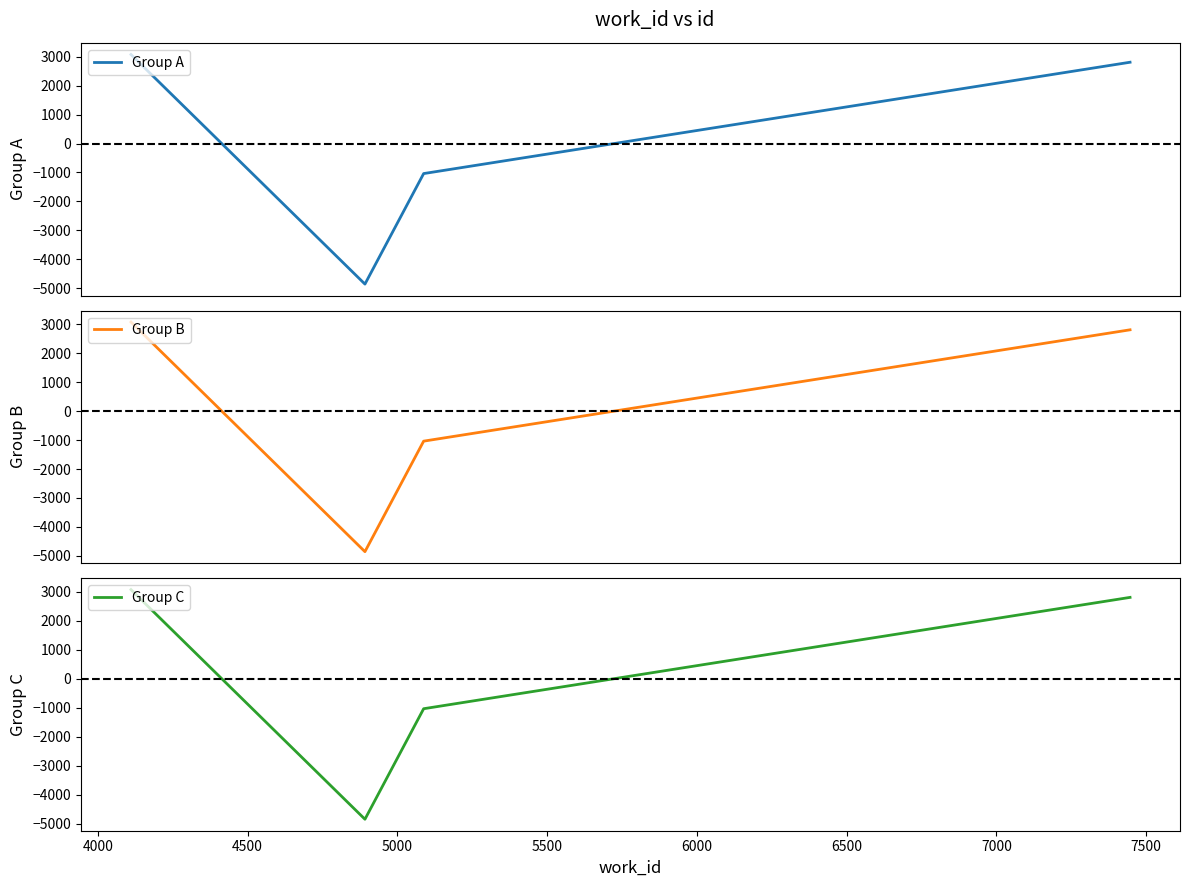

In Group C, how many points are lower than both neighbors (excluding endpoints)?

1